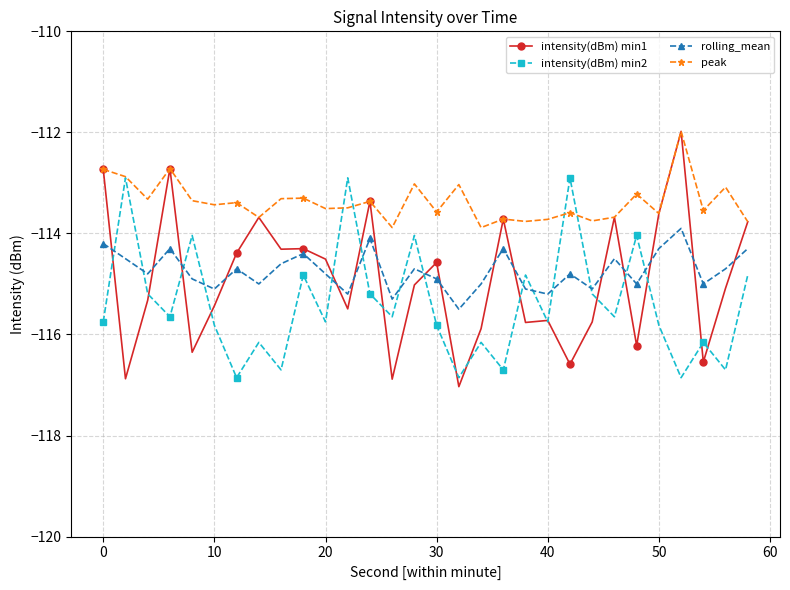

True or false: intensity(dBm) min1 has more than 0 interior local peaks.

True